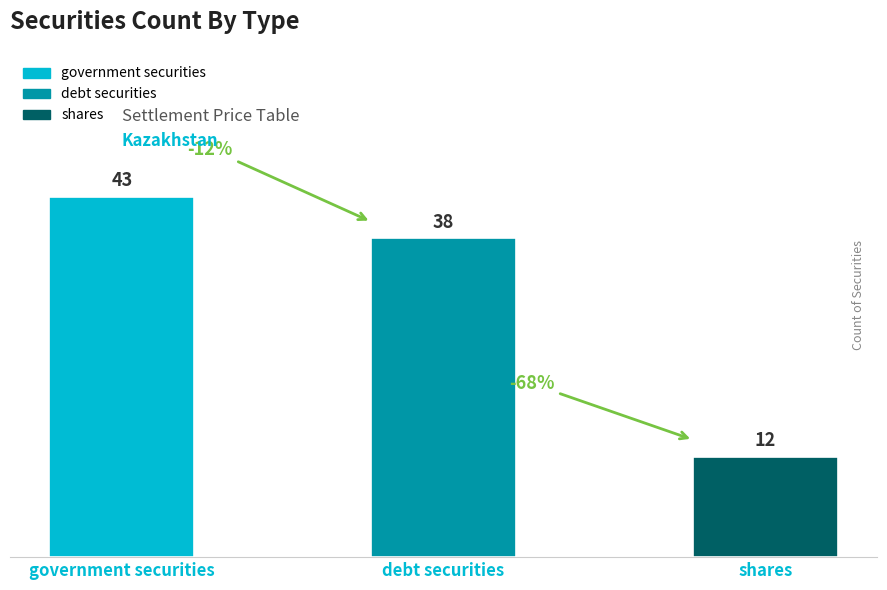

Reading left to right, list all the values displayed in this chart.

43	38	12